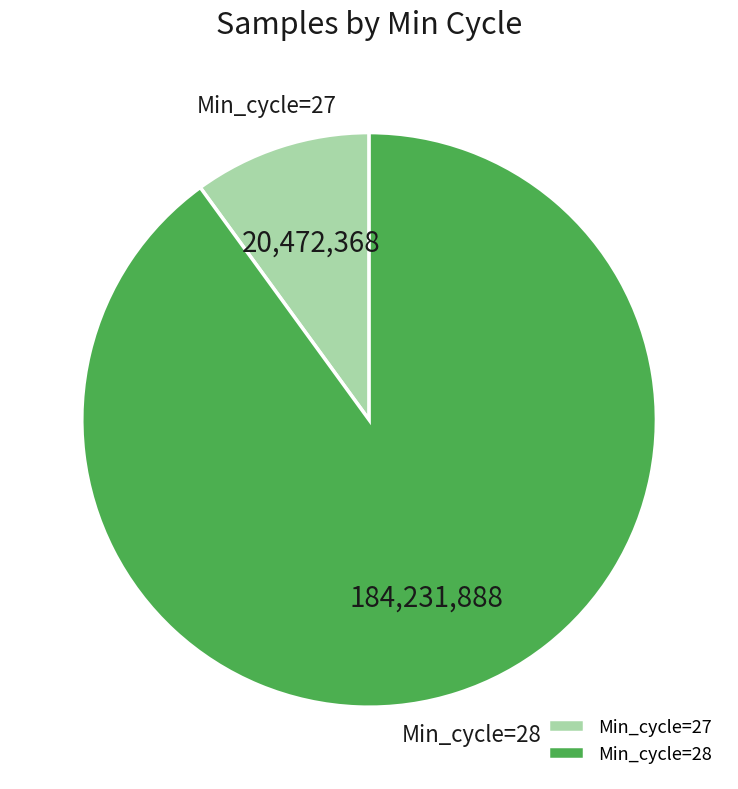

How many segments does this pie chart have?

2